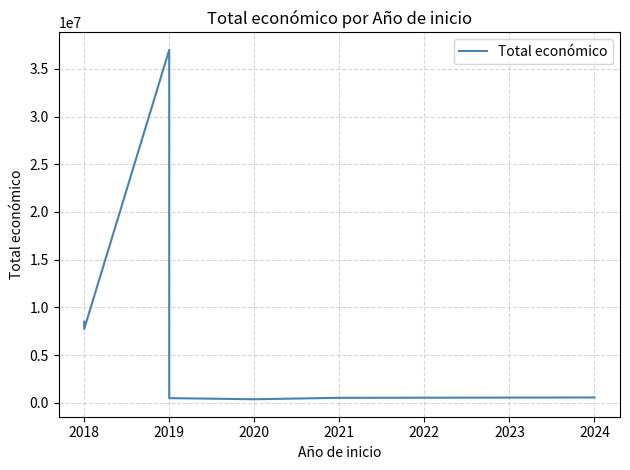

At which category does the chart reach its peak across all series?

2019